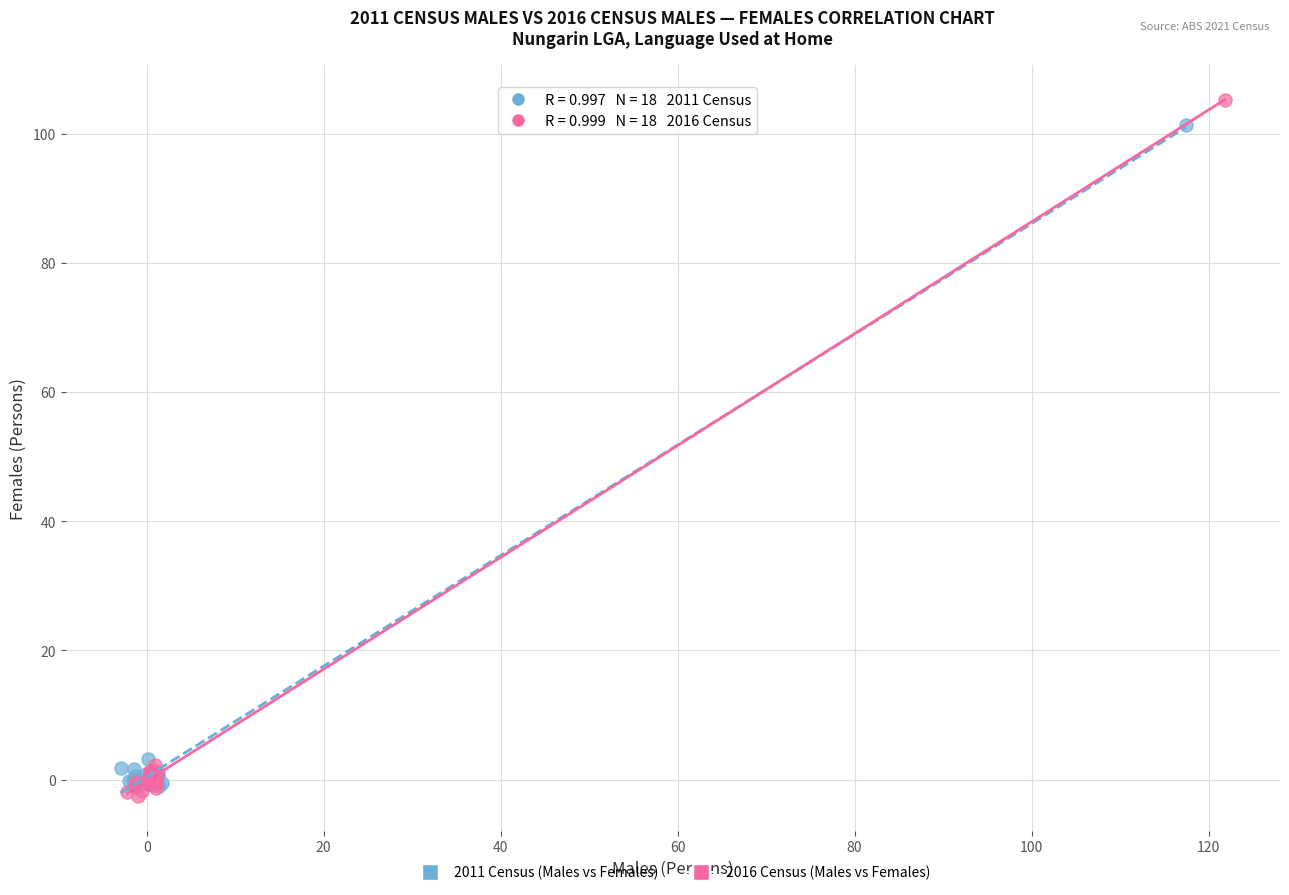

Which series has the largest Y range (max minus min)?

2016 Census (Males vs Females)